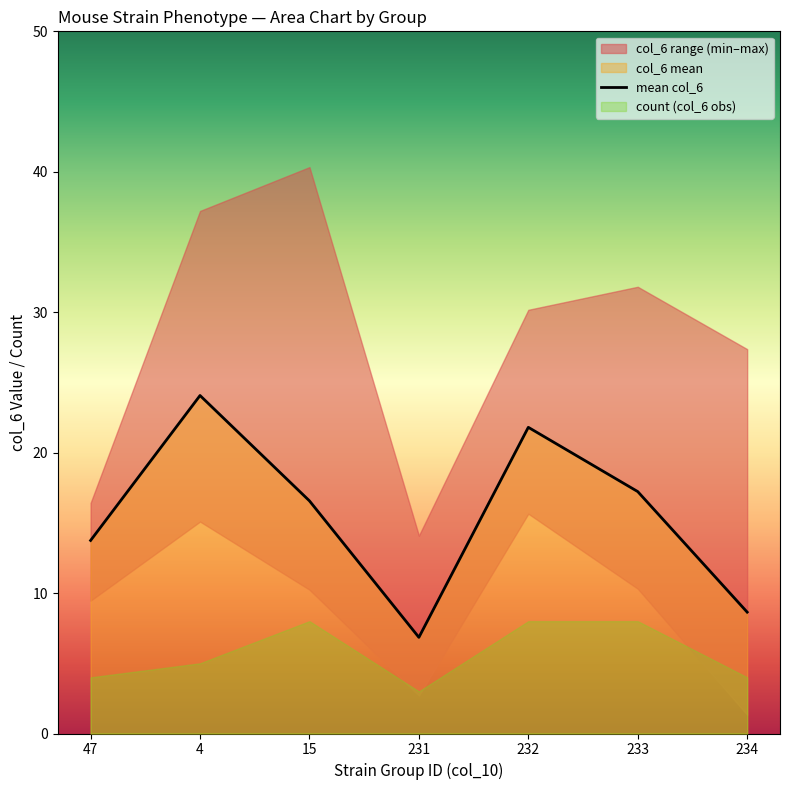

List the labels in order of value, largest first.

4, 232, 233, 15, 47, 234, 231